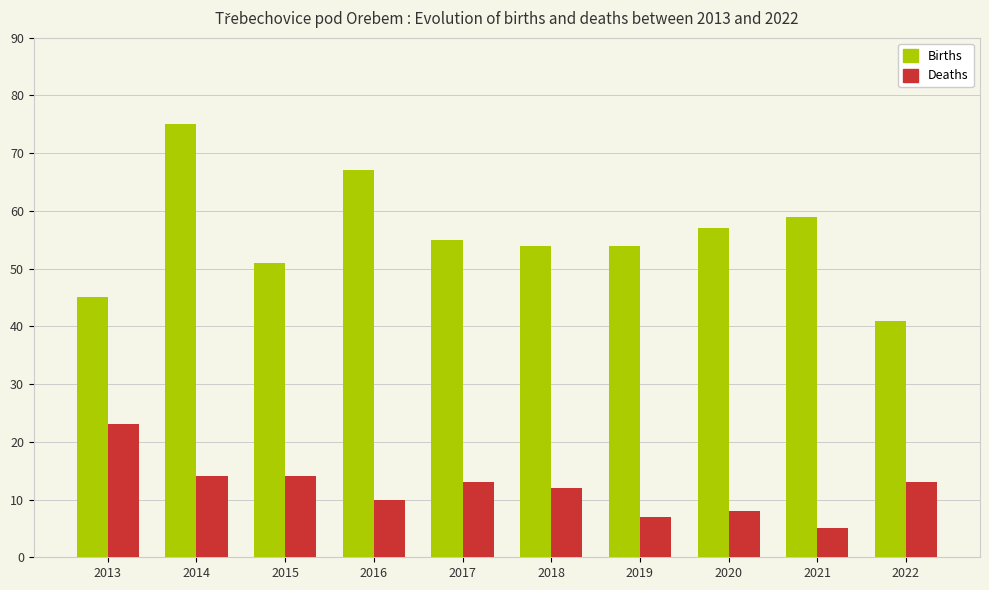

Reading left to right, list all the values displayed in this chart.

Births: 45	75	51	67	55	54	54	57	59	41
Deaths: 23	14	14	10	13	12	7	8	5	13